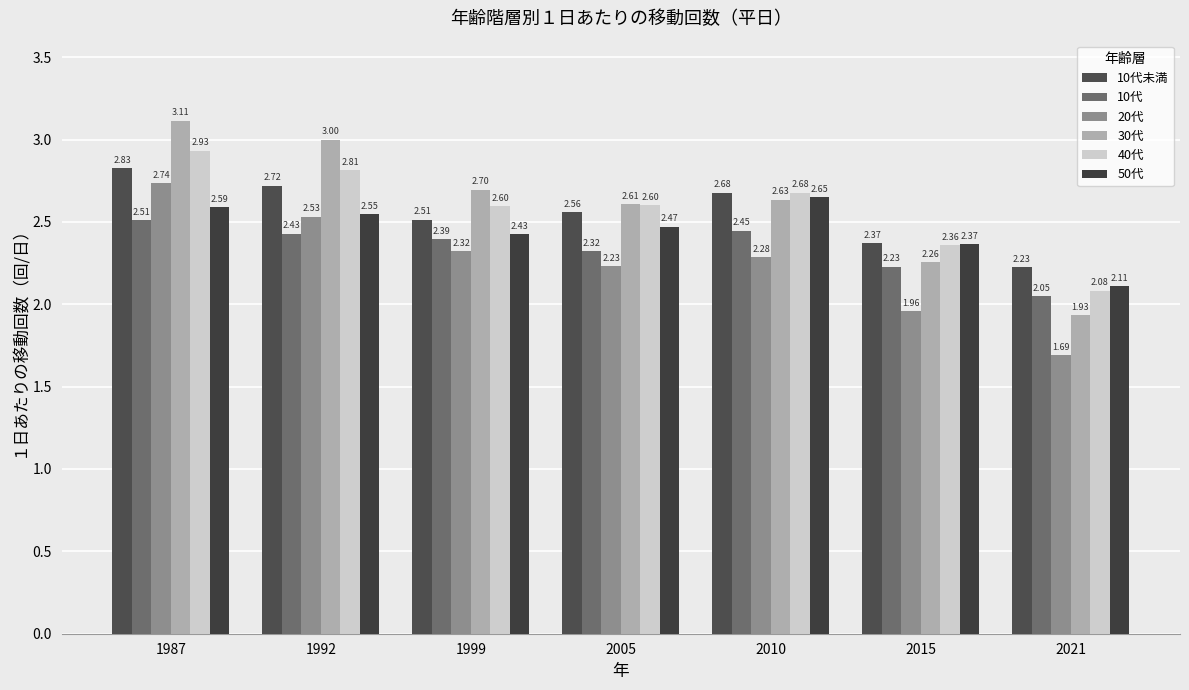

List the series in order of their peak value, lowest first.

10代, 50代, 20代, 10代未満, 40代, 30代